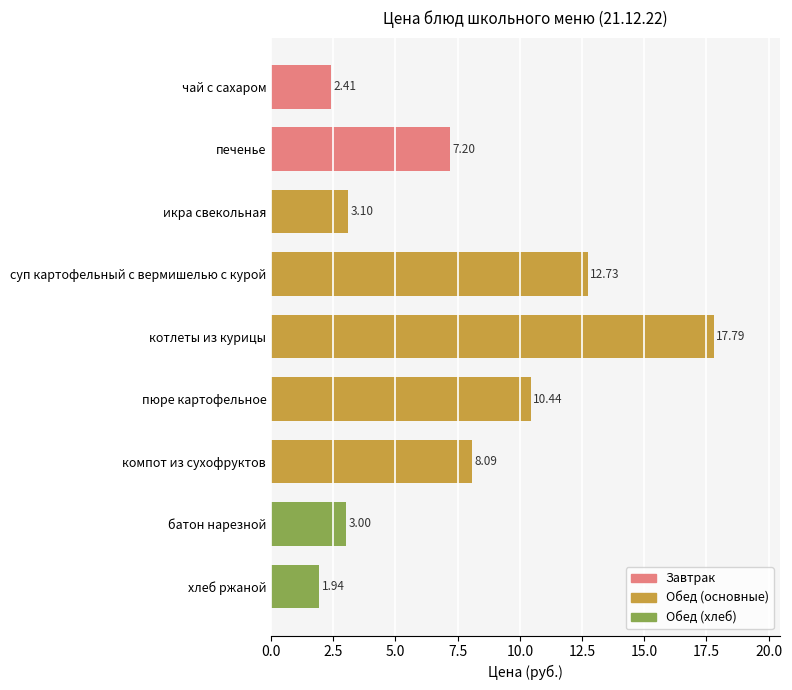

What is the label of the 7th bar from the top?

компот из сухофруктов